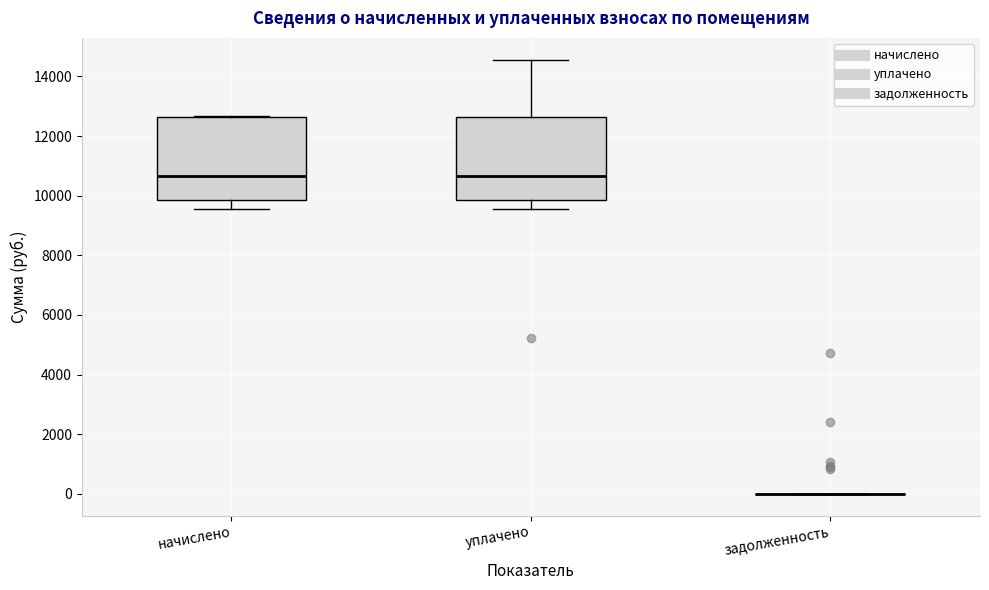

Where does the median line of the box for уплачено sit on the y-axis? The values are not printed on the chart, so give them approximately, as read against the axis.

10600